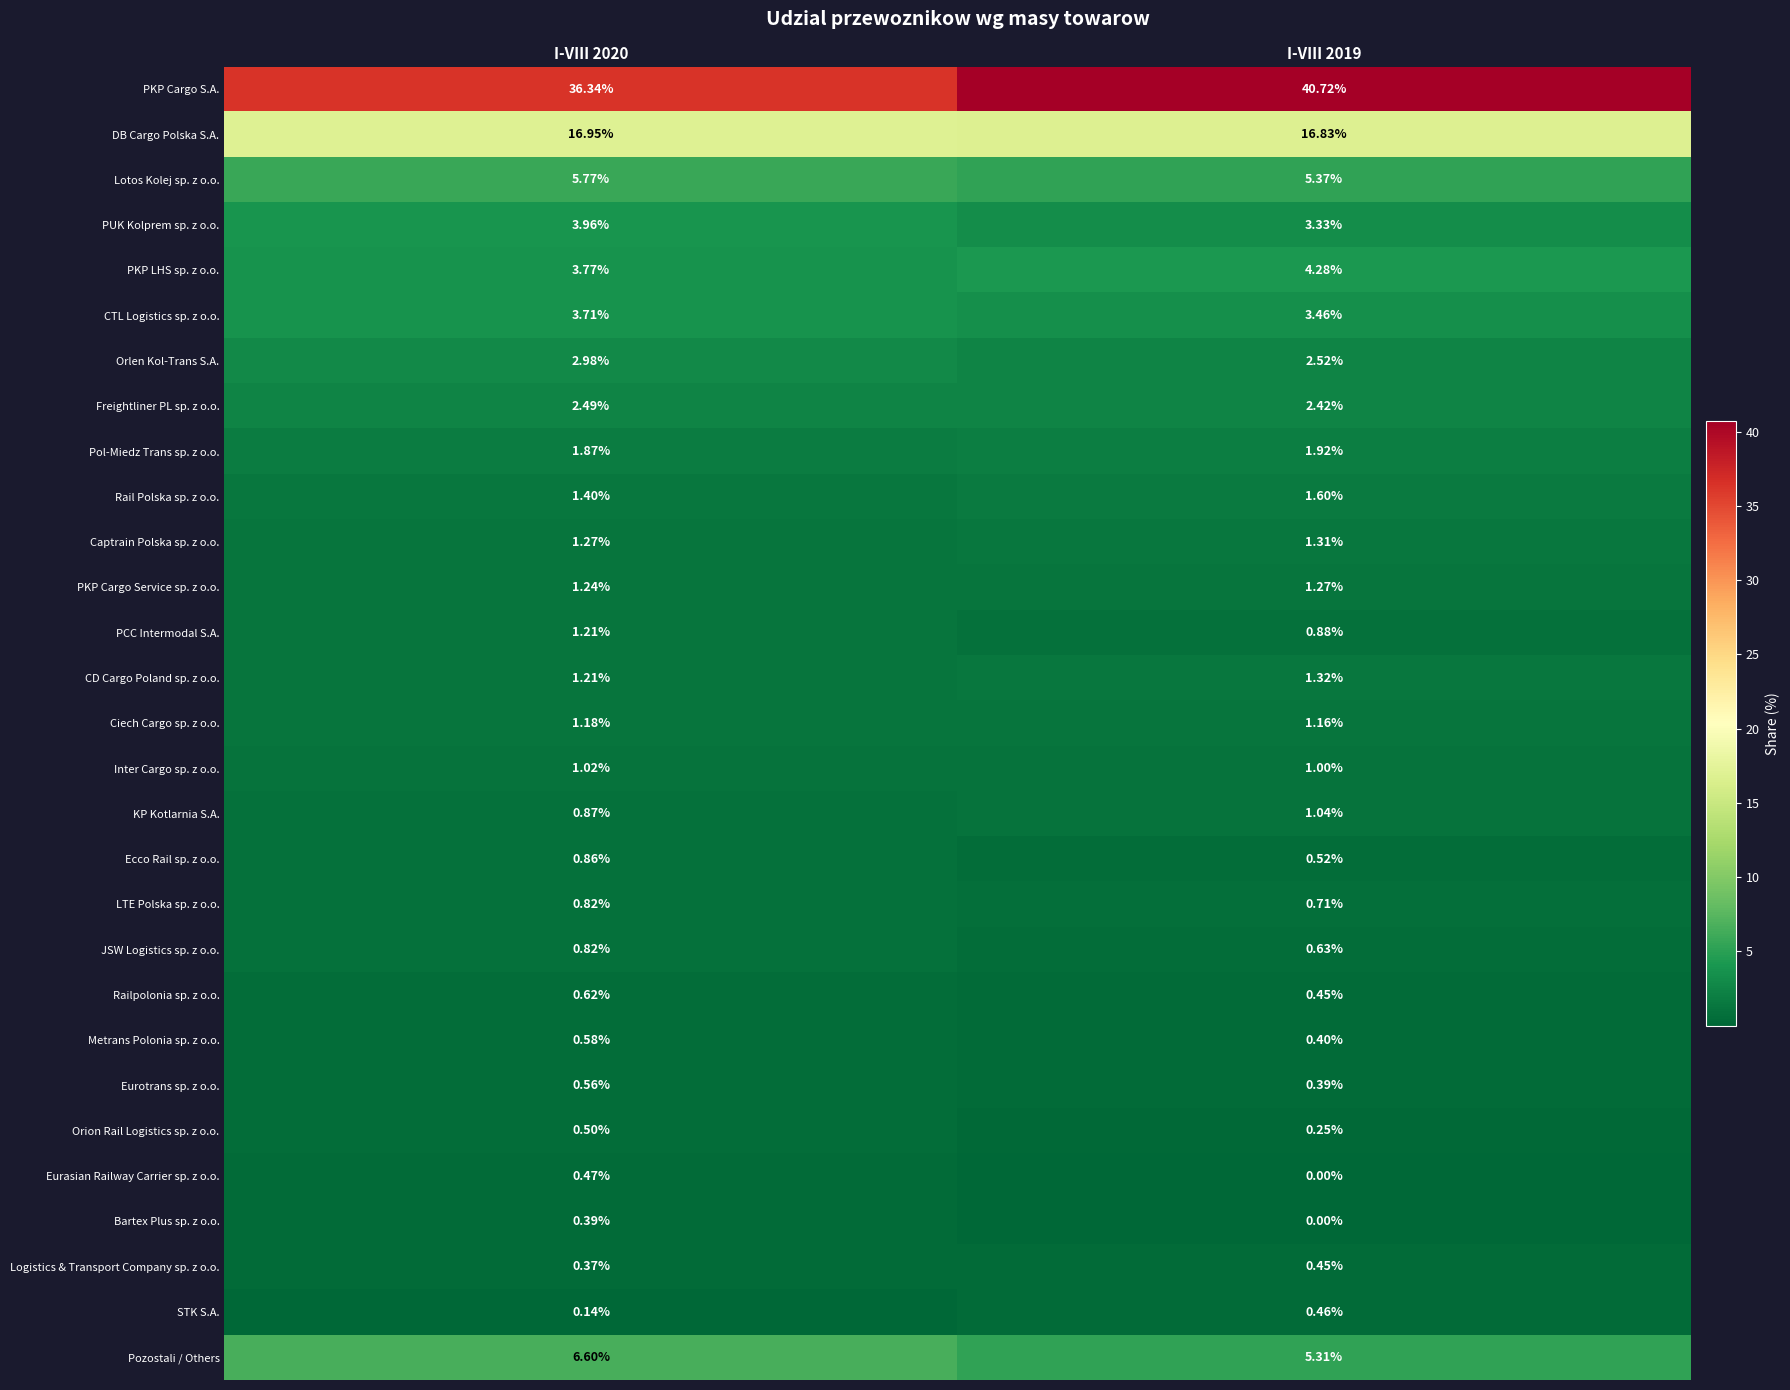

Which series has the widest spread of values?

PKP Cargo S.A.